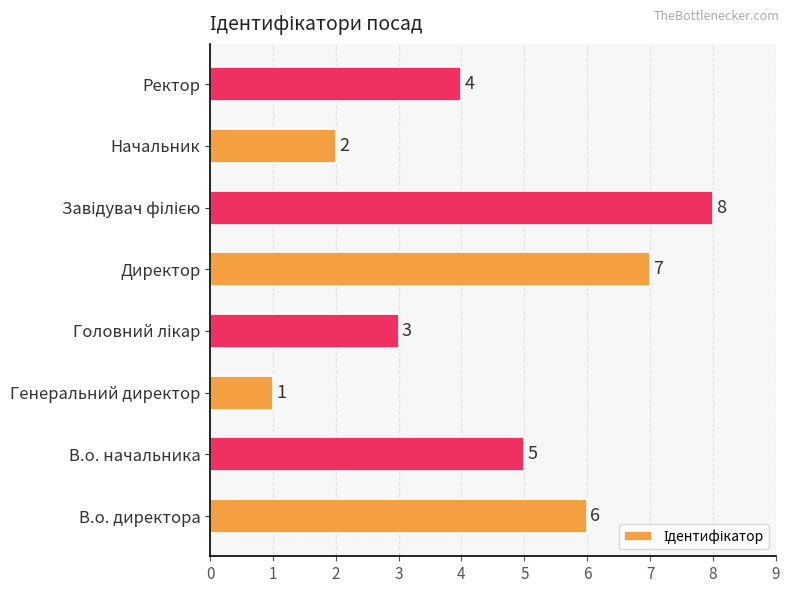

How many data points does each series have?

8